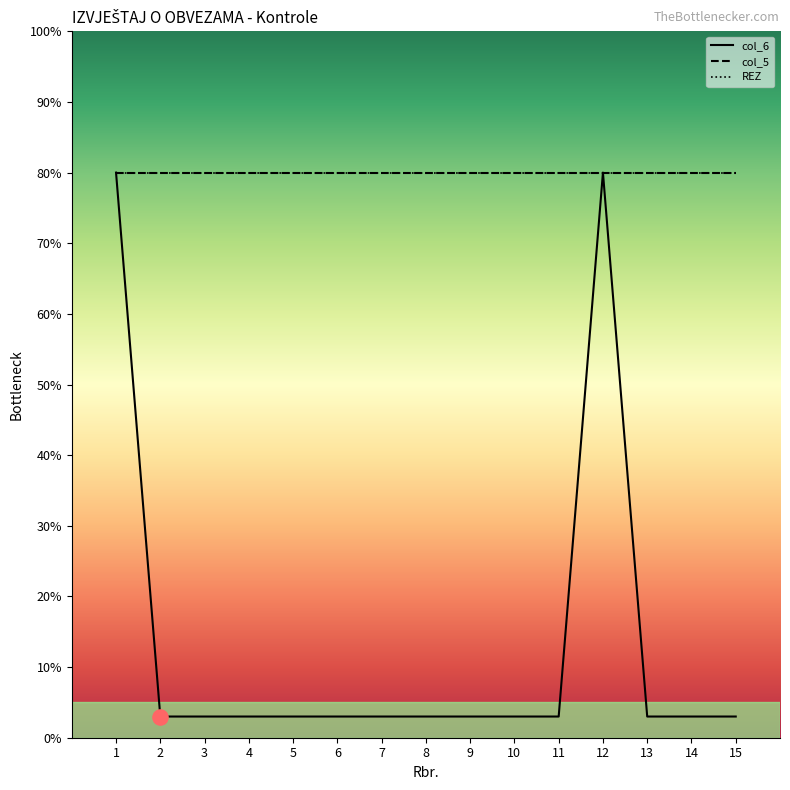

At how many categories does at least one series exceed 42?

15